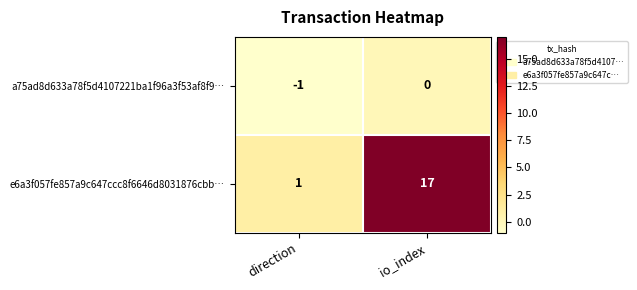

At which category is the sum across all series the highest?

io_index